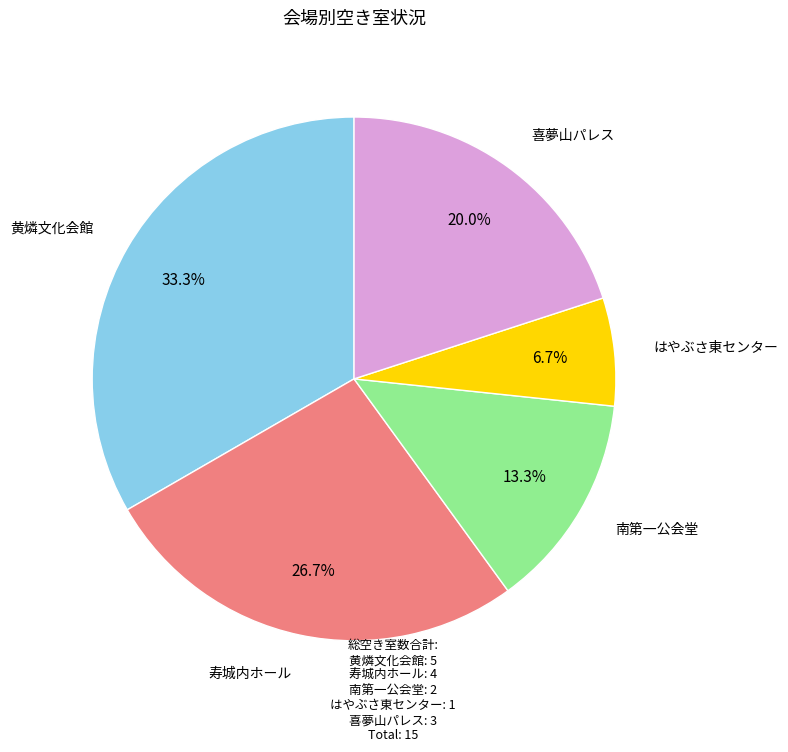

Is there any slice that represents more than half of the pie?

No